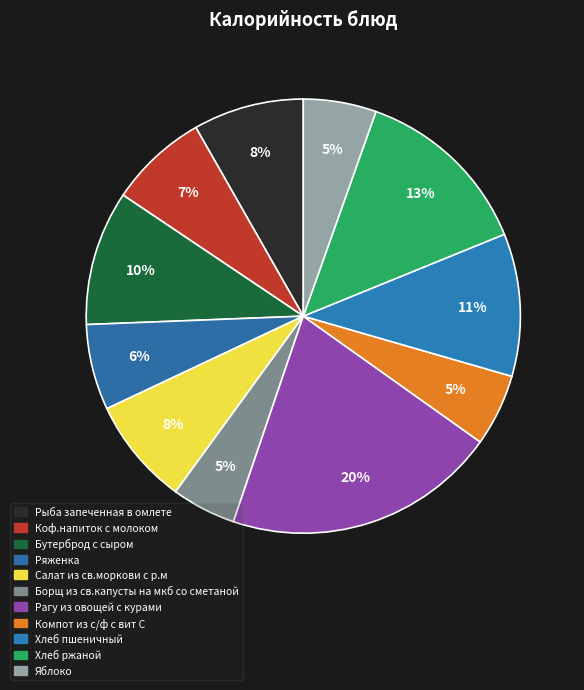

To the nearest percent, what portion does Хлеб пшеничный represent?

11%